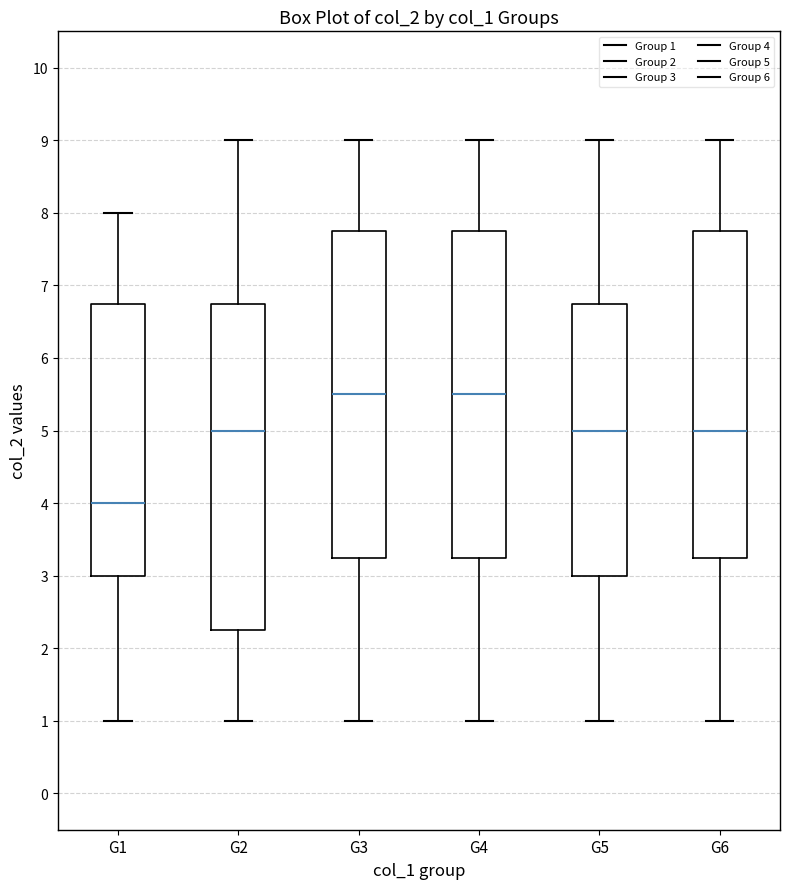

Reading left to right, transcribe this box plot: for each box, give where its median line is, the range the box spans, and where its two whiskers end, as read against the y-axis. The values are not printed on the chart, so give them approximately, as read against the axis.

G1: median 4.0, box 3.0 to 6.8, whiskers 1.0 to 8.0
G2: median 5.0, box 2.3 to 6.8, whiskers 1.0 to 9.0
G3: median 5.5, box 3.3 to 7.8, whiskers 1.0 to 9.0
G4: median 5.5, box 3.3 to 7.8, whiskers 1.0 to 9.0
G5: median 5.0, box 3.0 to 6.8, whiskers 1.0 to 9.0
G6: median 5.0, box 3.3 to 7.8, whiskers 1.0 to 9.0